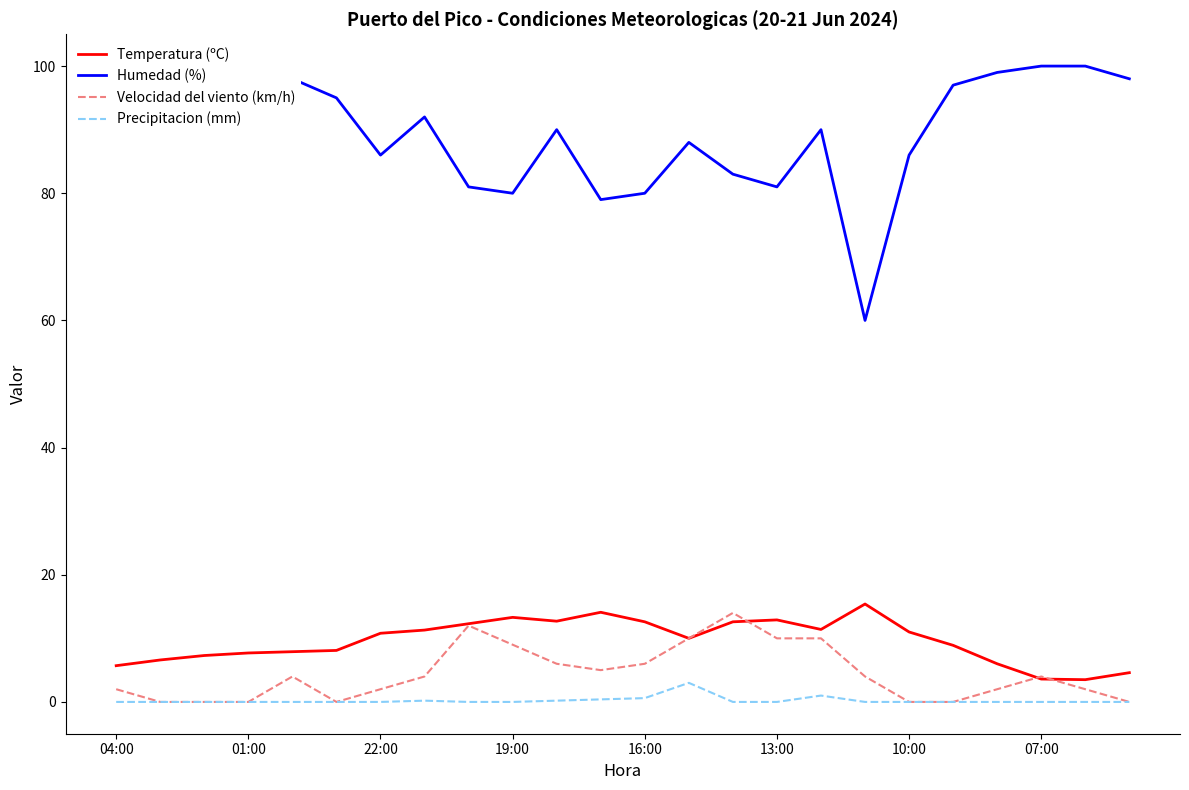

True or false: Temperatura (ºC) has a value of 4.6 at 23.

True